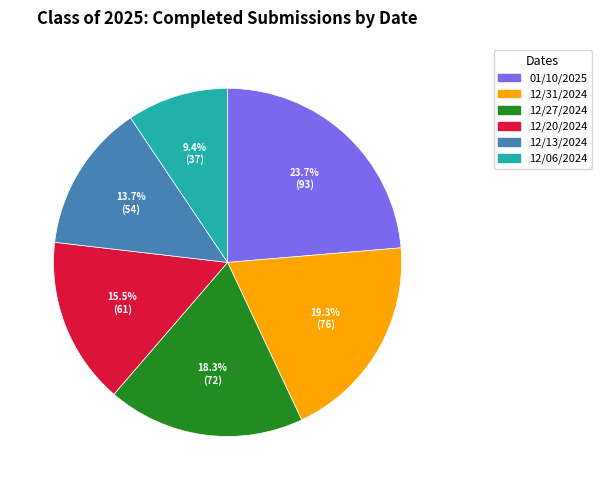

Which has a higher value, 12/31/2024 or 12/27/2024?

12/31/2024